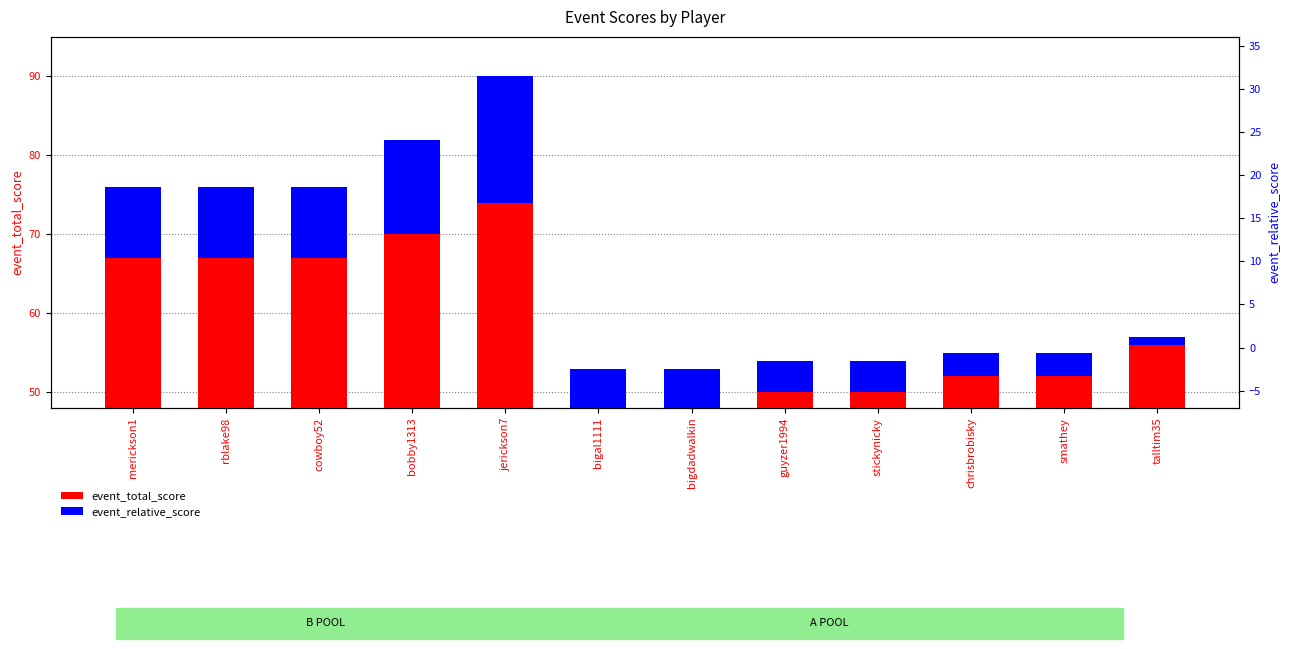

Rank the series at cowboy52 from lowest to highest value.

event_relative_score, event_total_score